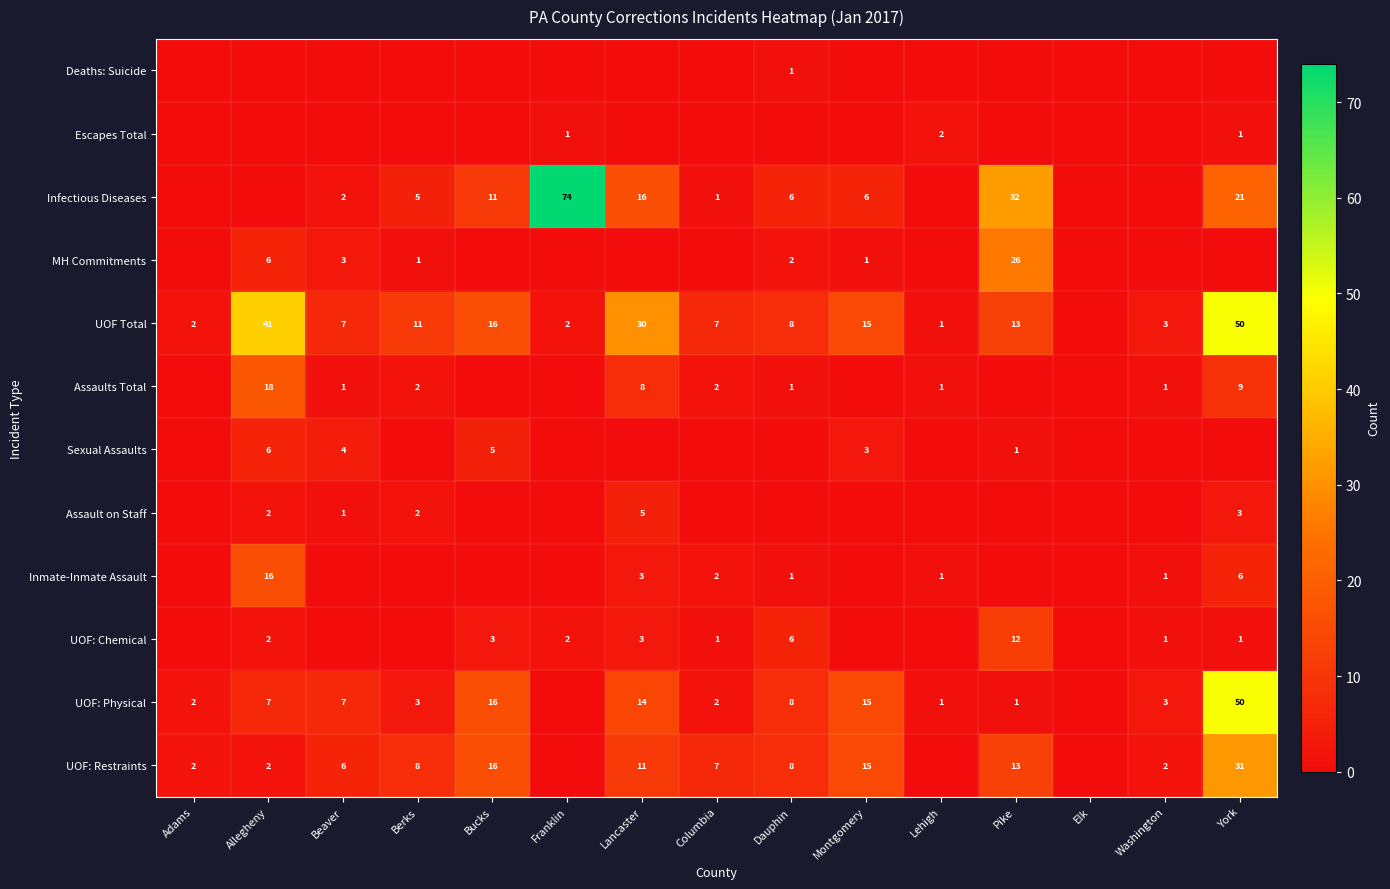

The UOF: Restraints series shows 5 at Dauphin. True or false?

False